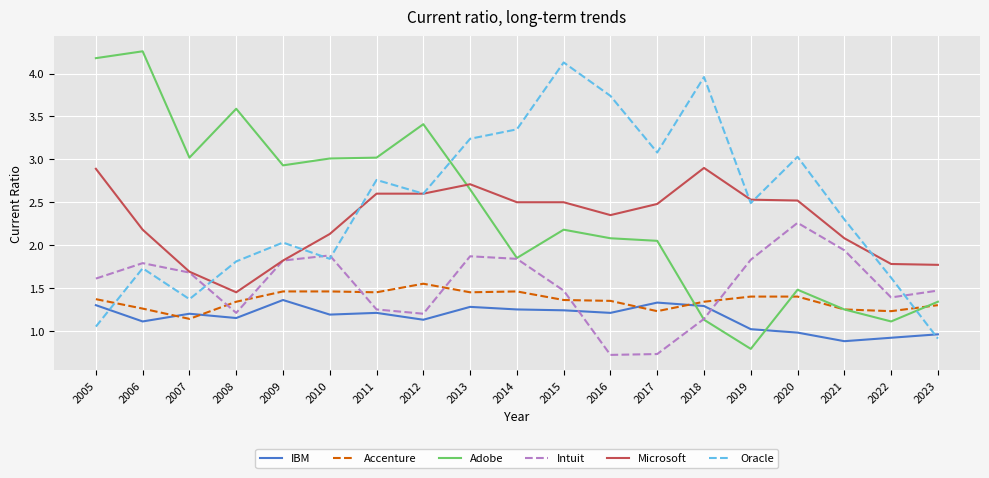

Which category has the lowest value in the Oracle series?

2023